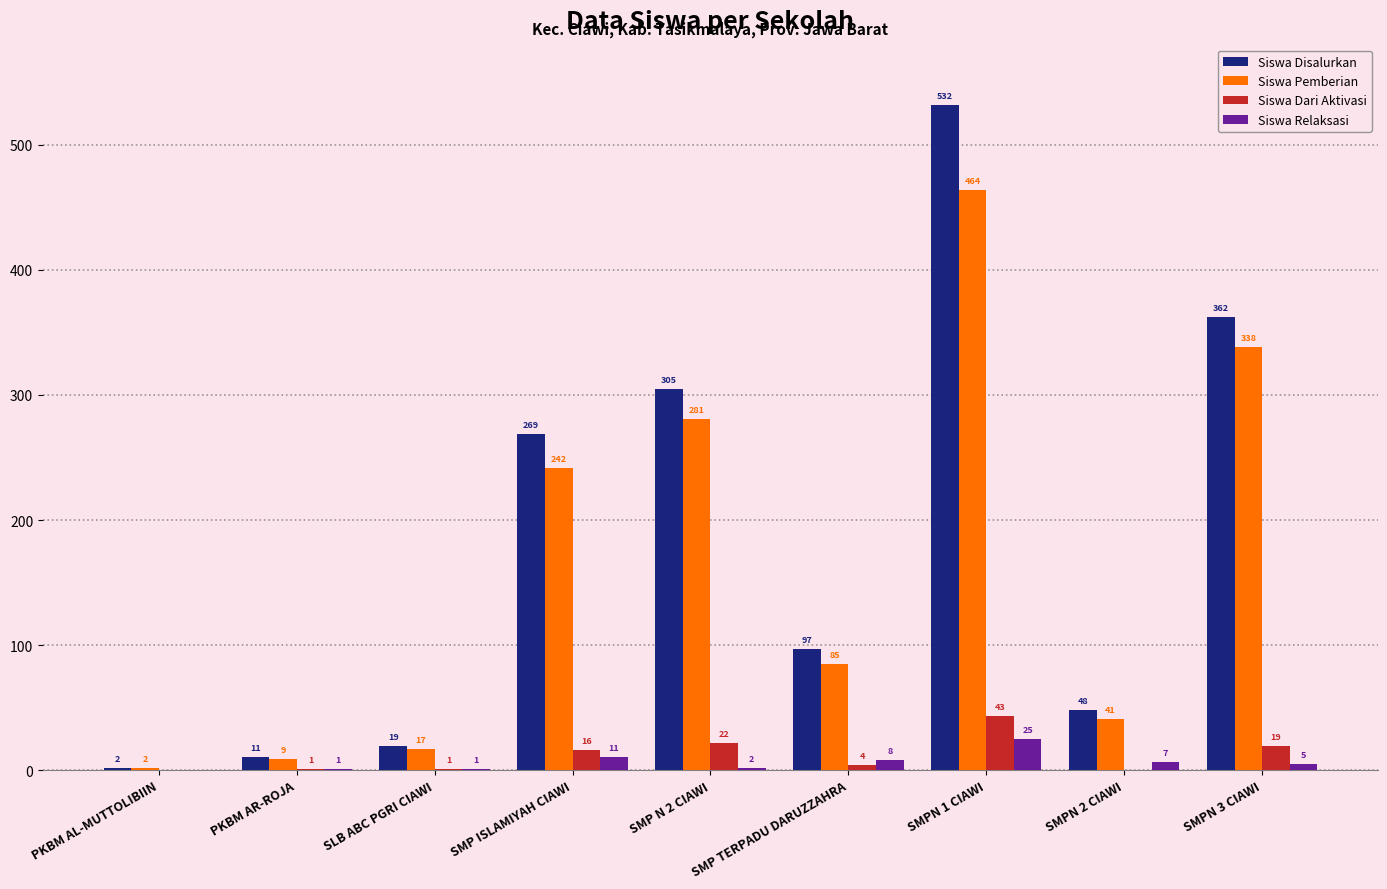

Which series changed the most between PKBM AL-MUTTOLIBIIN and SMPN 1 CIAWI?

Siswa Disalurkan